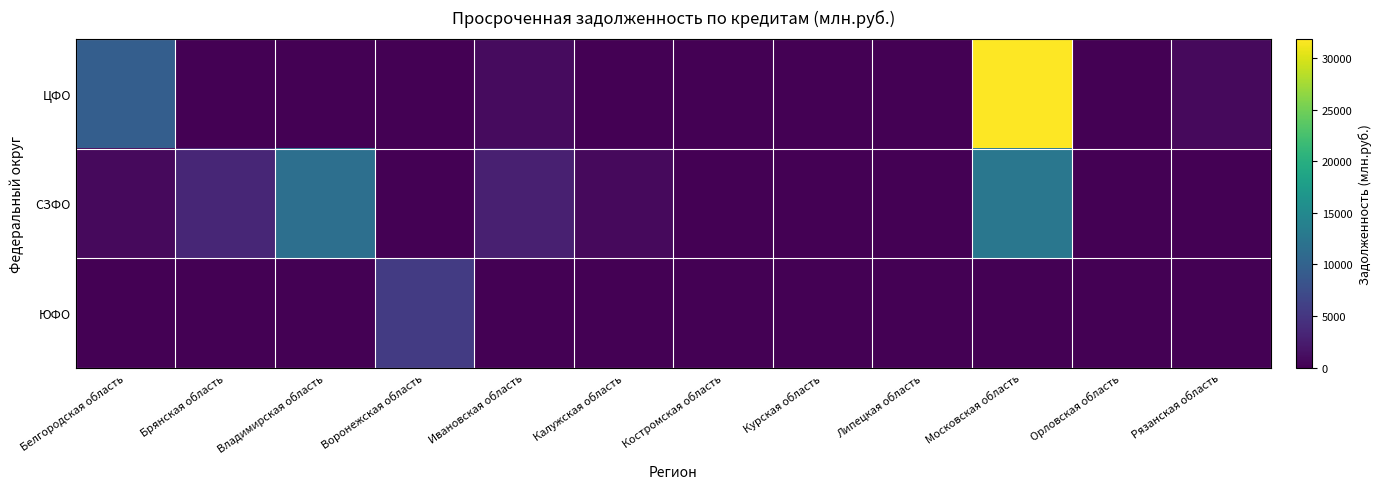

Between Ивановская область and Костромская область, which series saw the biggest shift?

СЗФО